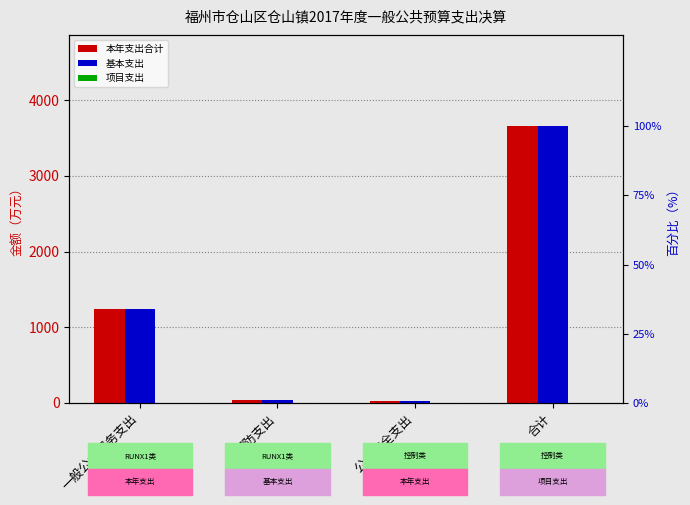

Reading left to right, extract all data points from this chart.

本年支出合计: 一般公共服务支出=1237.9	国防支出=37.1	公共安全支出=24.2	合计=3656.1
基本支出: 一般公共服务支出=1237.9	国防支出=37.1	公共安全支出=24.2	合计=3656.1
项目支出: 一般公共服务支出=0.0	国防支出=0.0	公共安全支出=0.0	合计=0.0